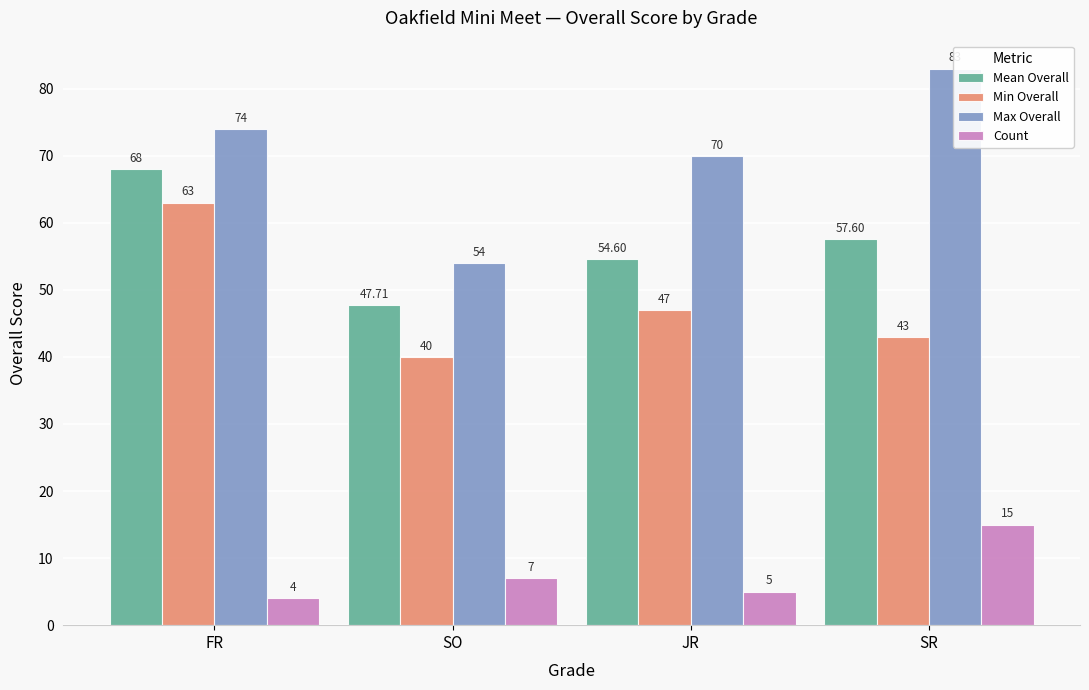

Which series changed the most between FR and SR?

Min Overall